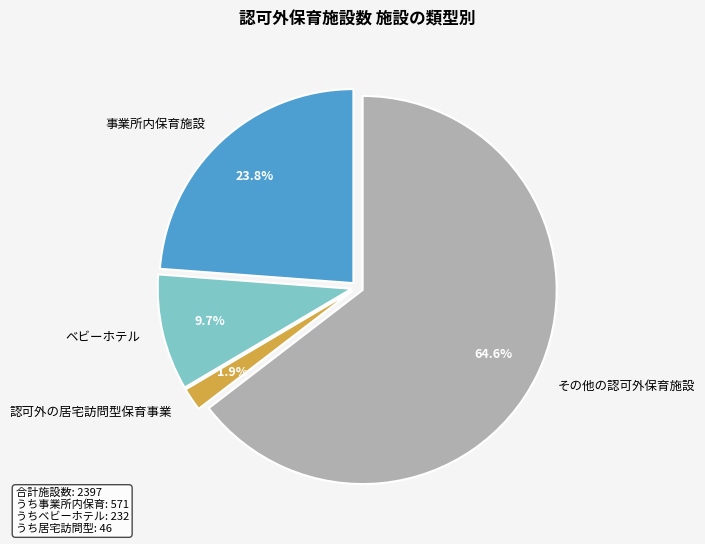

To the nearest percent, what is the difference between the largest and smallest slice percentages?

63%